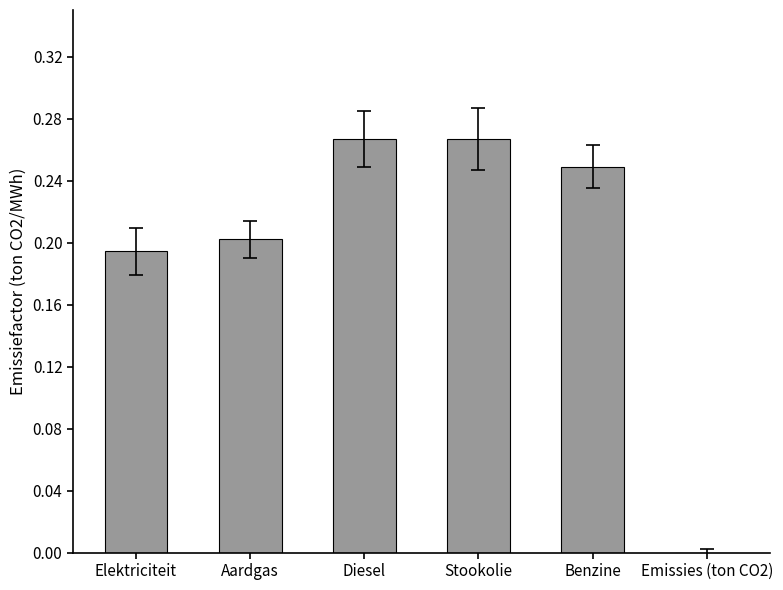

What is the change in value from Elektriciteit to Diesel?

+0.1